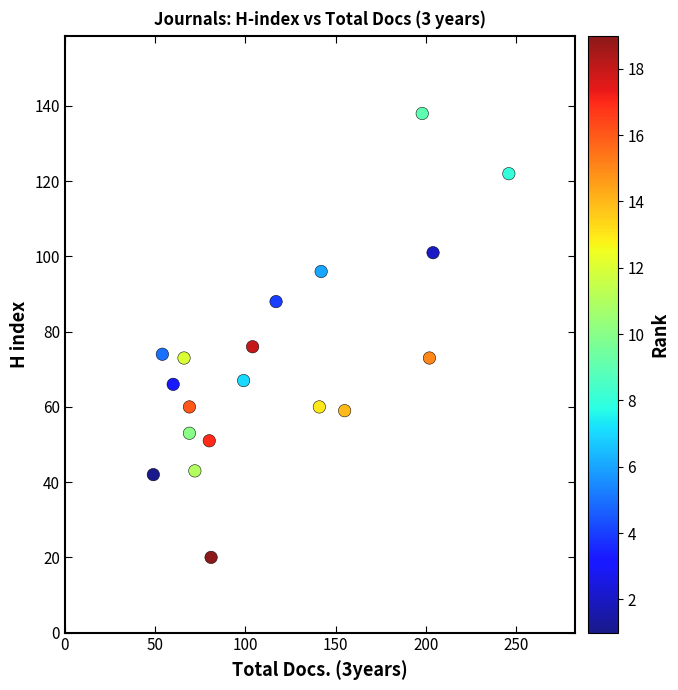

What is the range of Y values (max minus min)?

118